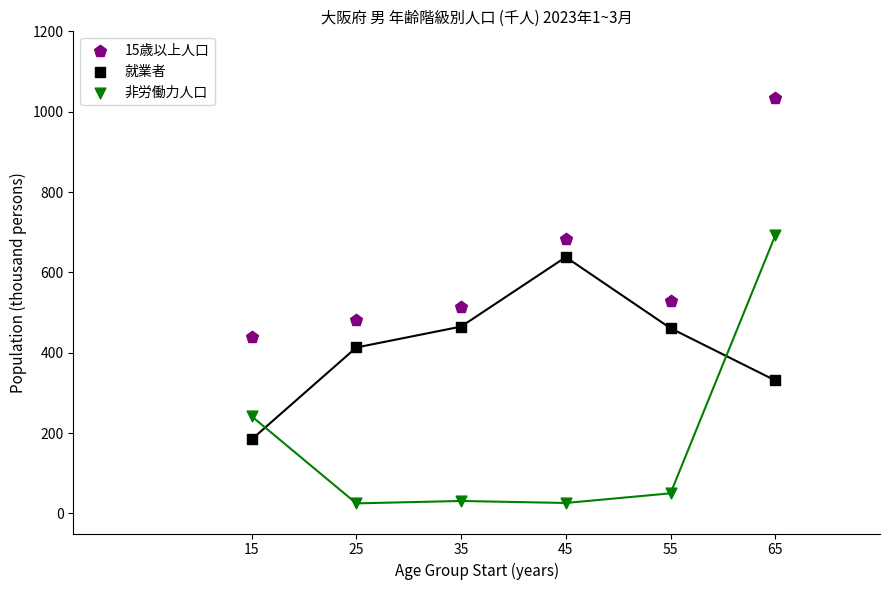

Which series has the largest Y range (max minus min)?

非労働力人口